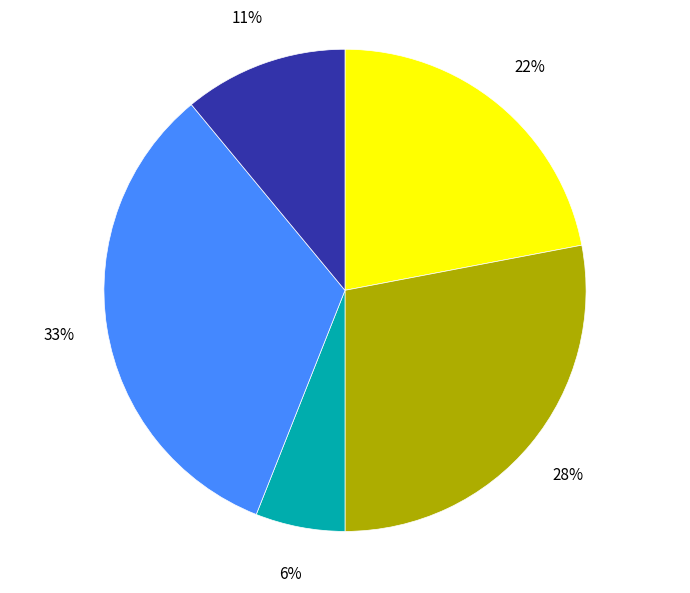

Is there any slice that represents more than half of the pie?

No